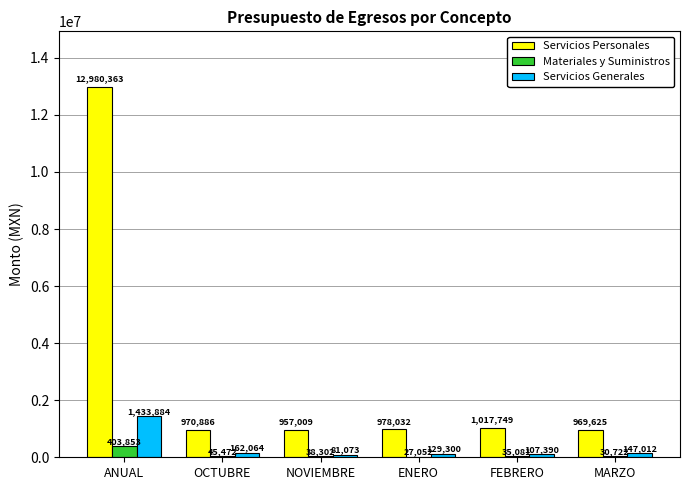

How many groups of bars are there?

6